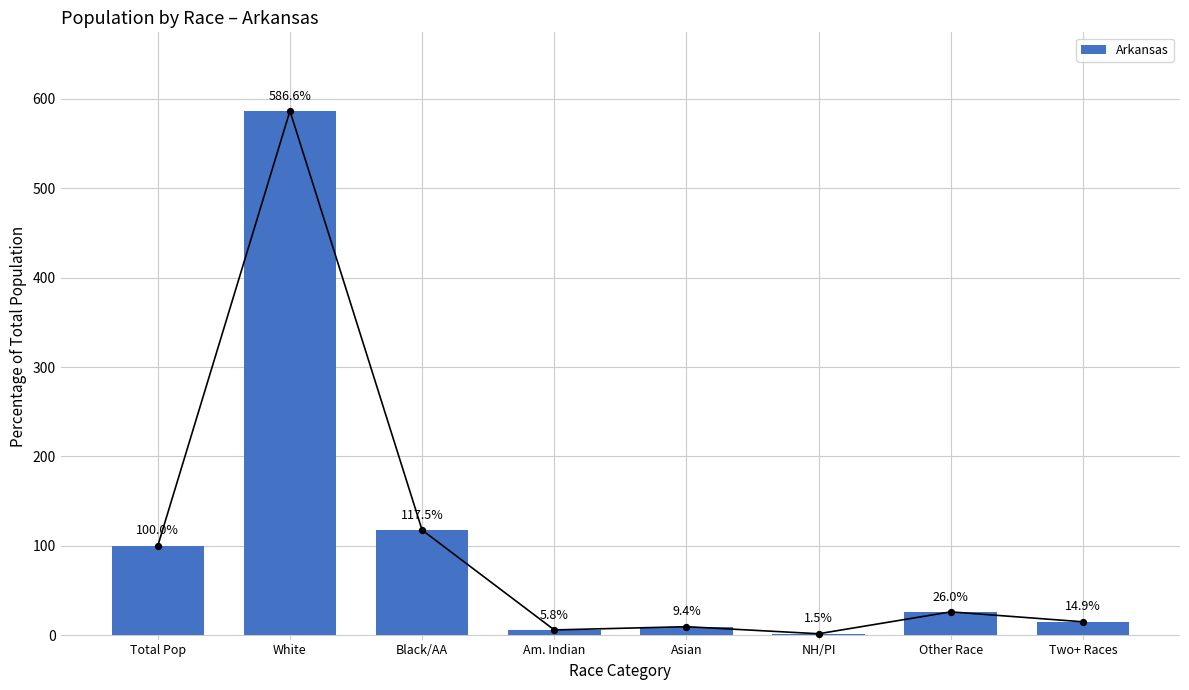

Between Asian and White, which is larger?

White